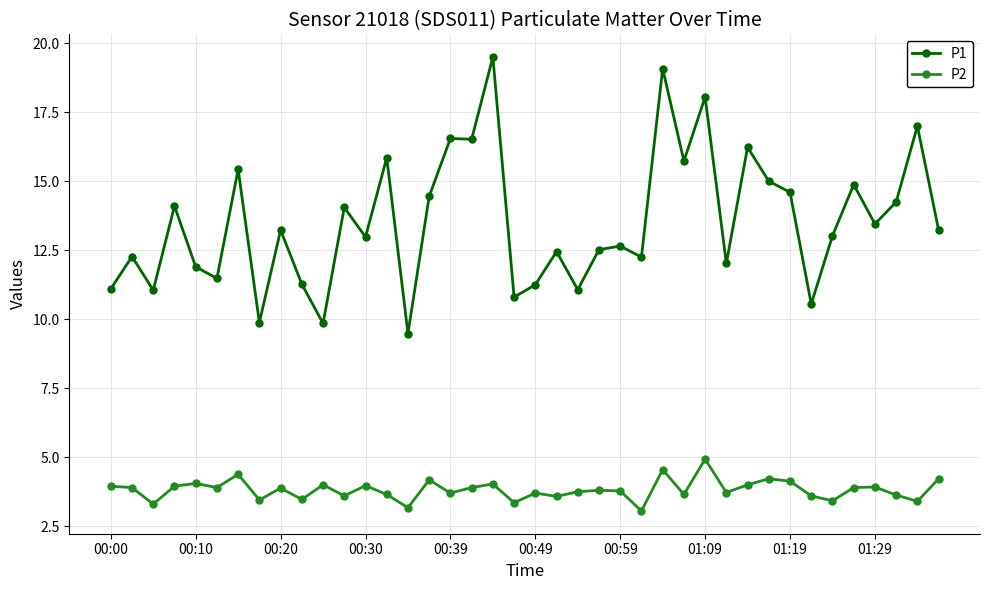

Which series has the largest total across all categories?

P1